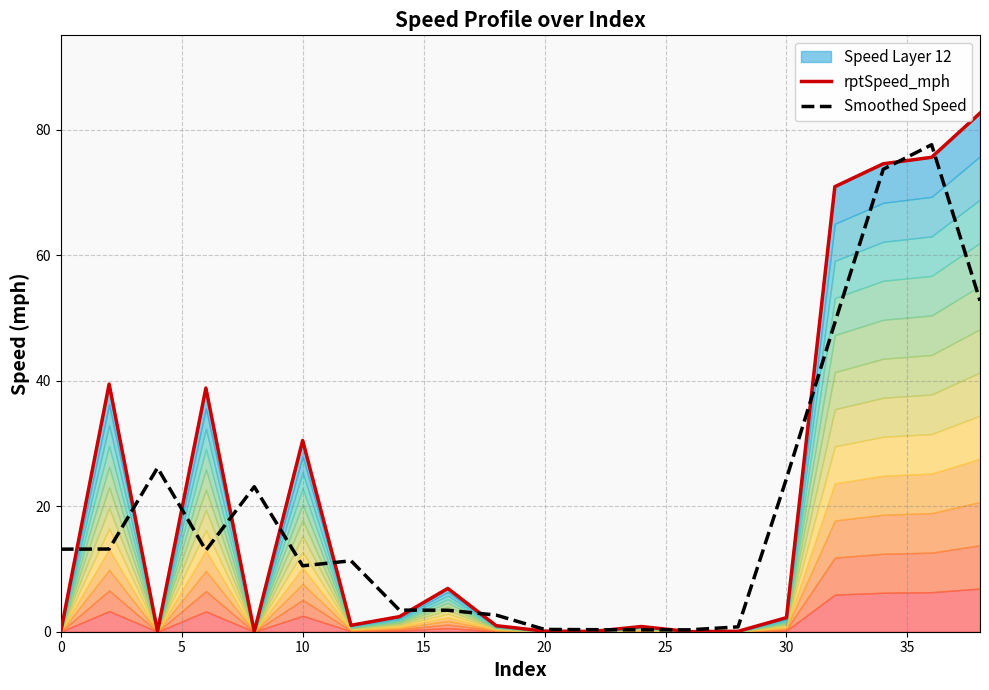

In Smoothed Speed, how many points are higher than both neighbors (excluding endpoints)?

4